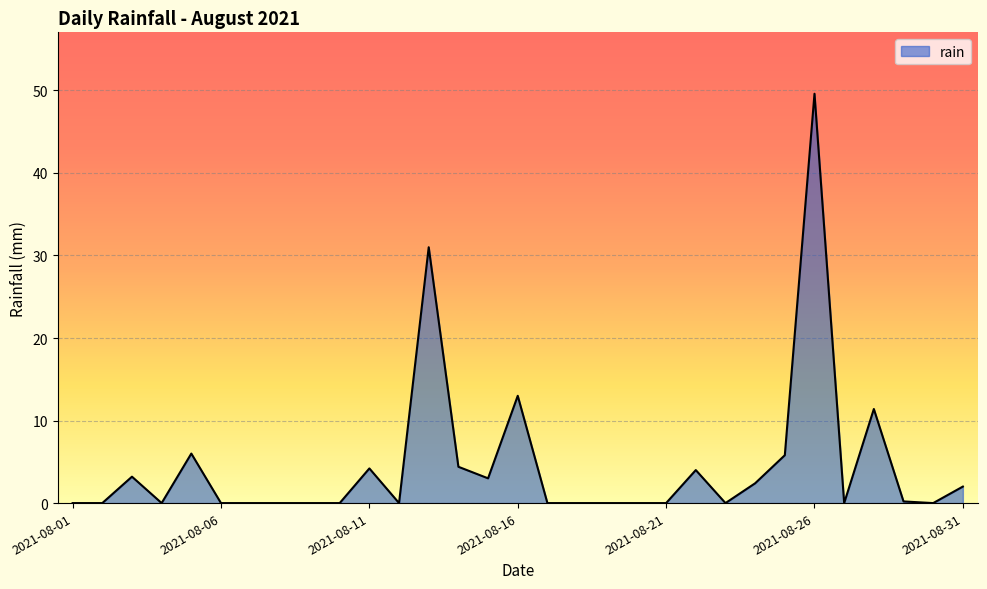

Does the chart have visible grid lines?

Yes